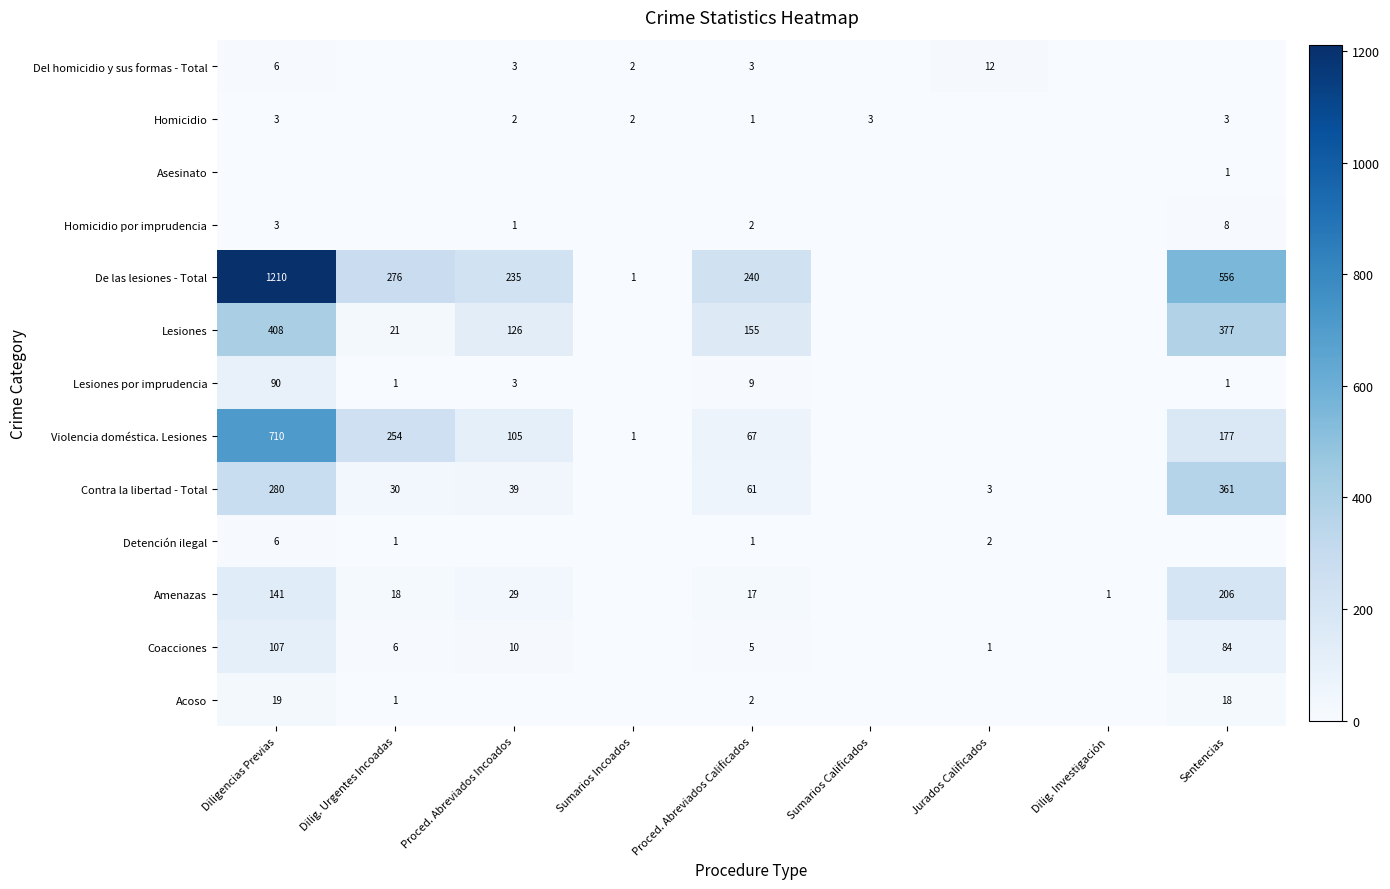

The Coacciones series shows 42 at Sumarios Incoados. True or false?

False